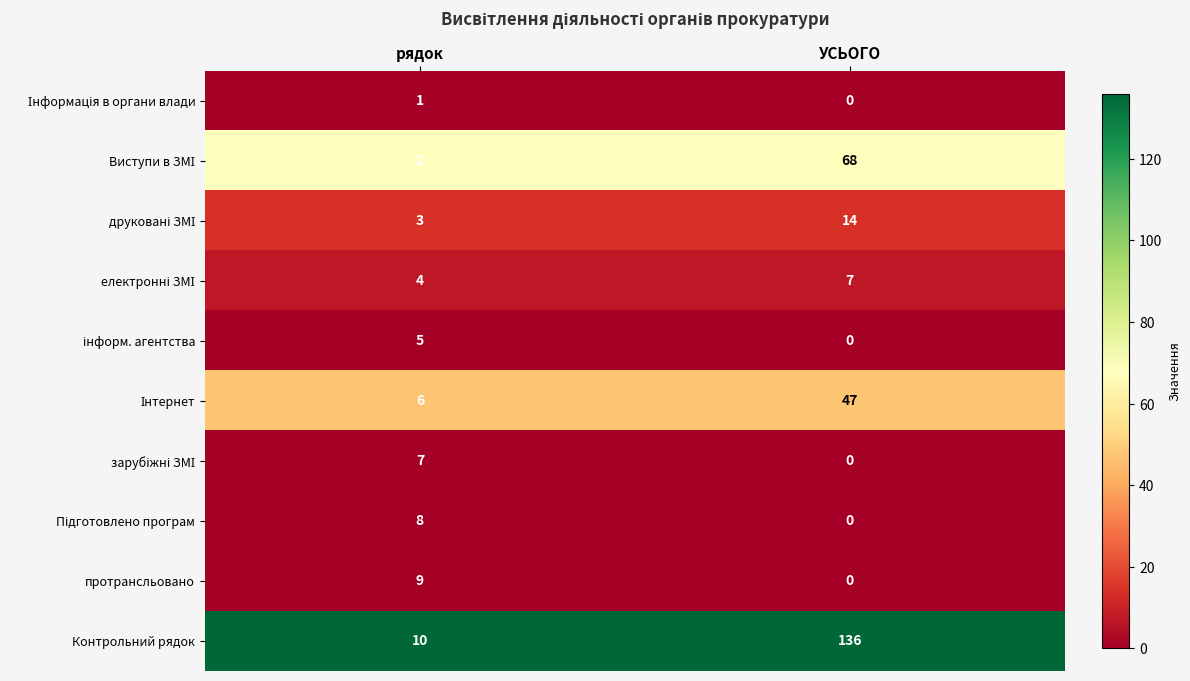

Which series changed the most between рядок and УСЬОГО?

Контрольний рядок